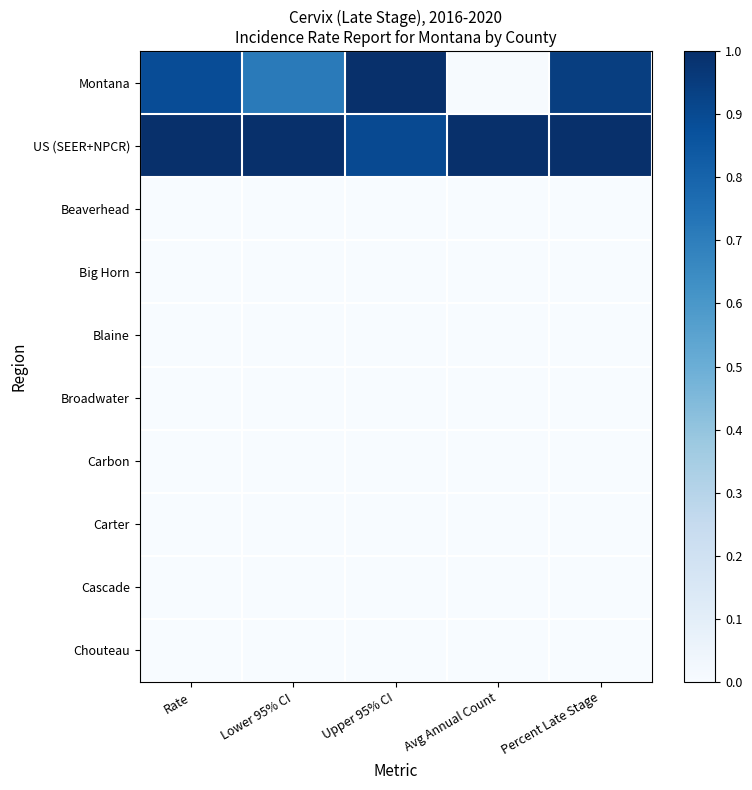

Rank the series at Lower 95% CI from highest to lowest value.

US (SEER+NPCR), Montana, Beaverhead, Big Horn, Blaine, Broadwater, Carbon, Carter, Cascade, Chouteau